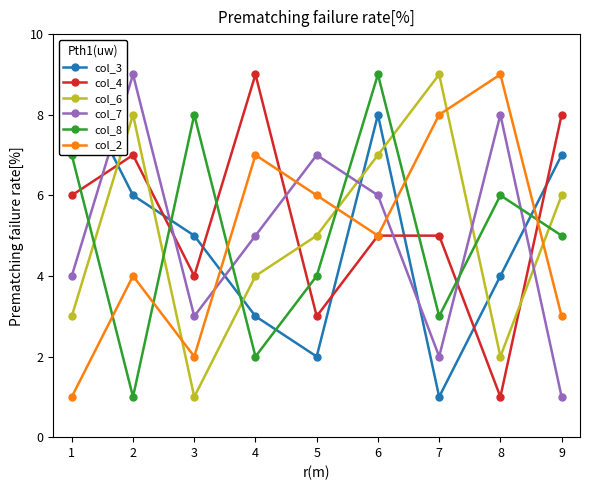

What is the difference between the maximum and minimum values in the col_4 series?

8